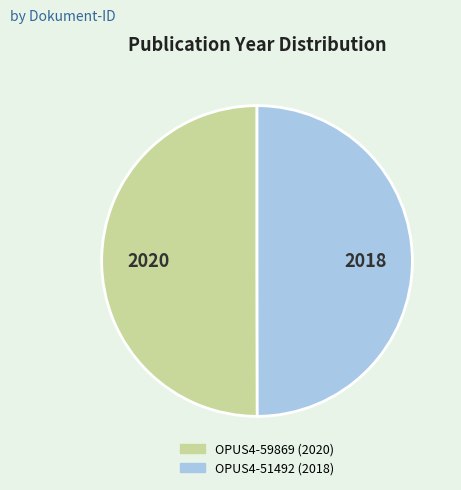

Combined, do OPUS4-59869 and OPUS4-51492 account for over 50%?

Yes